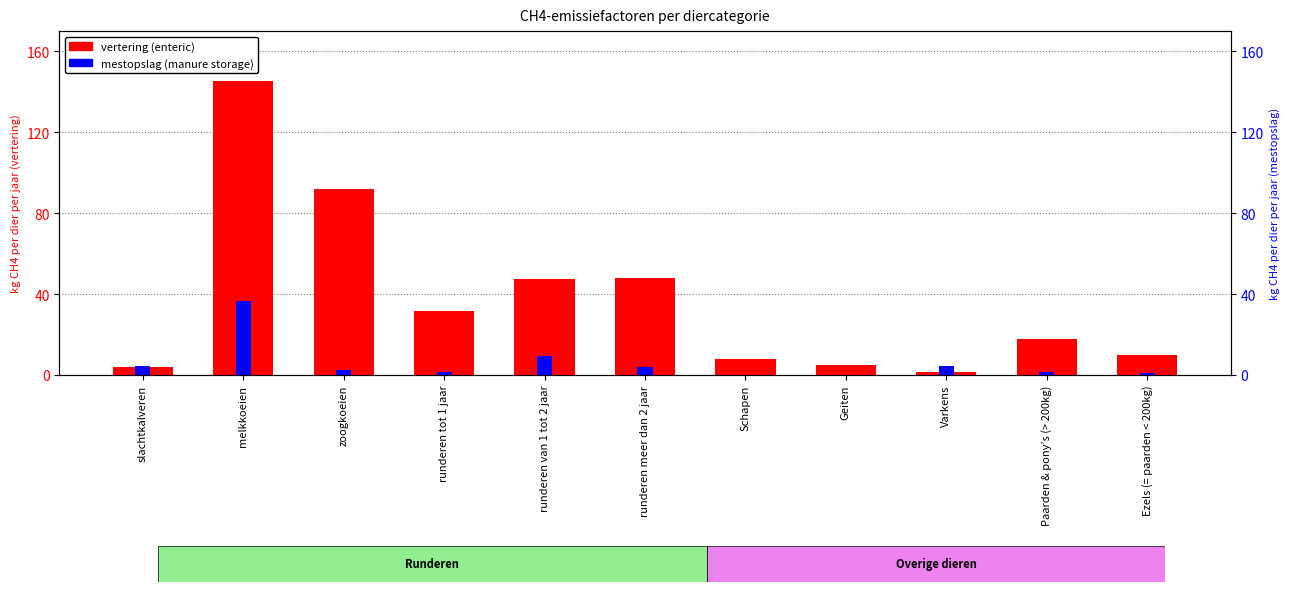

Which series has the largest total across all categories?

vertering (enteric)